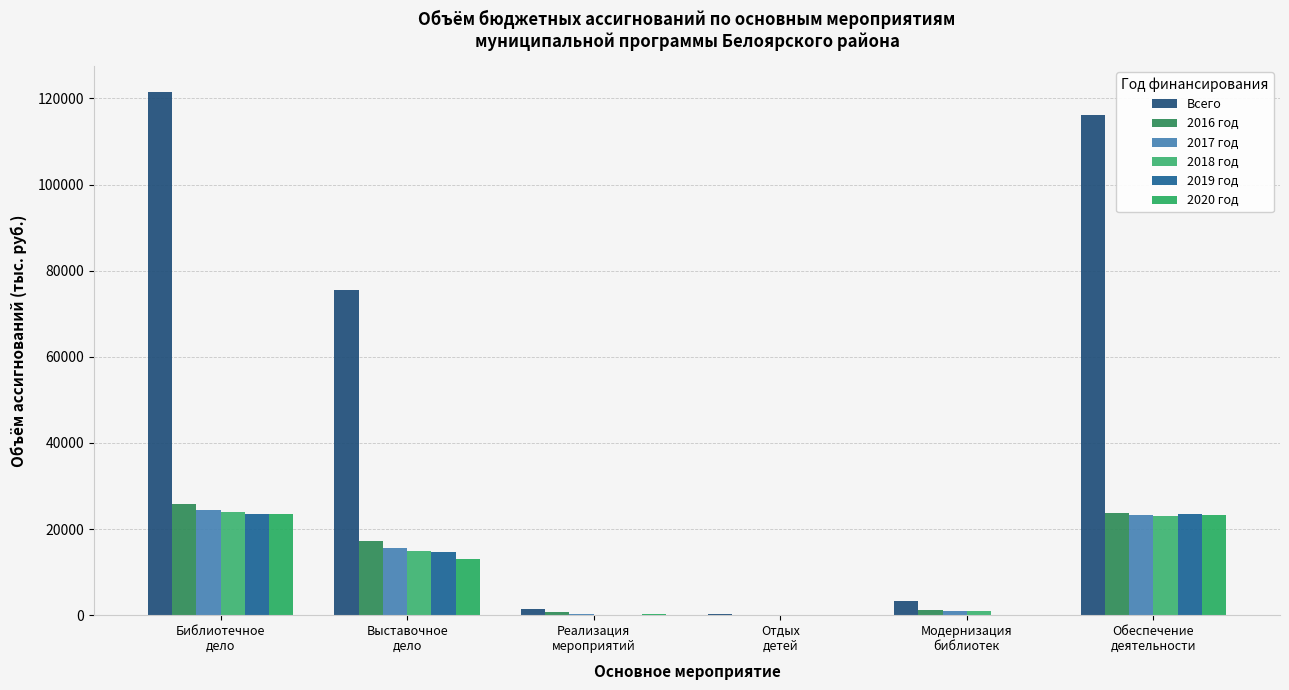

Are the bars grouped side by side (vs. stacked)?

Yes